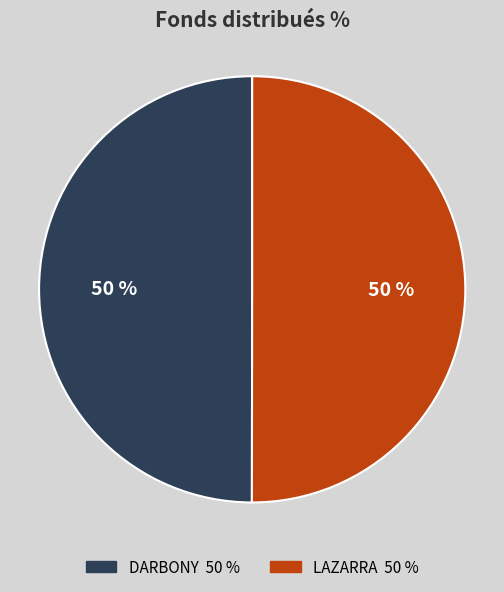

Combined, do DARBONY and LAZARRA account for over 50%?

Yes